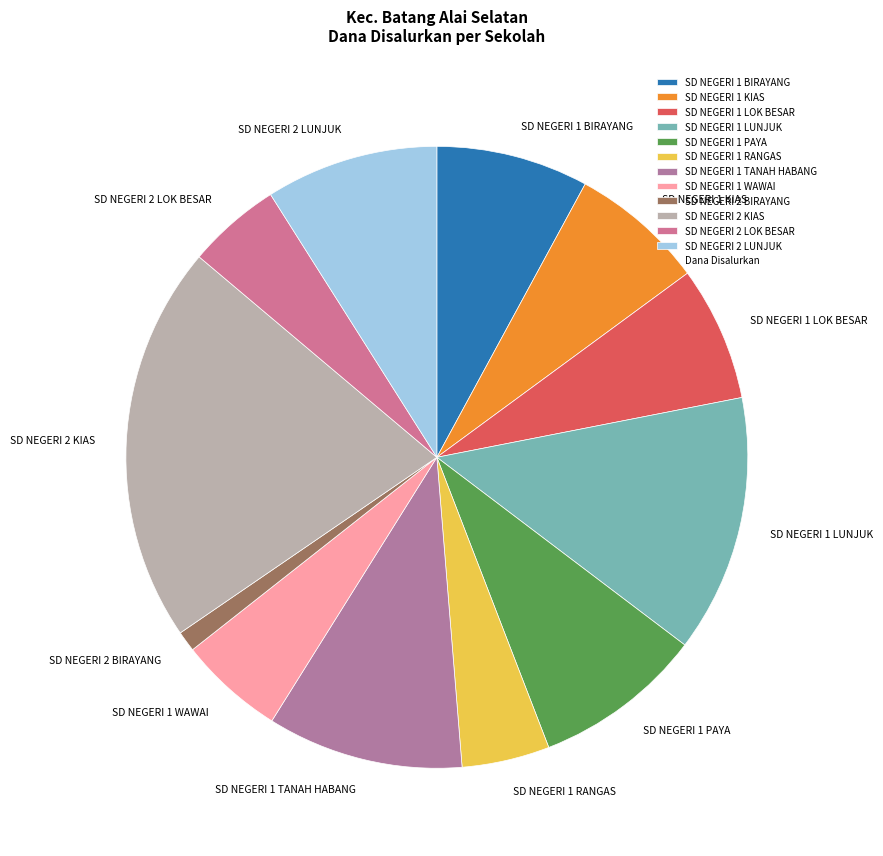

The SD NEGERI 1 LUNJUK slice represents 13% of the pie. True or false?

True